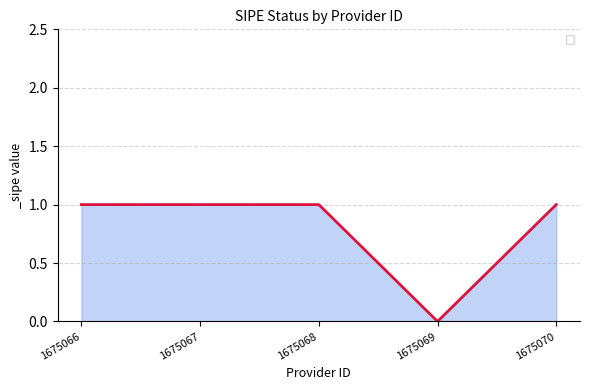

What value does the data have at 1675068?

1